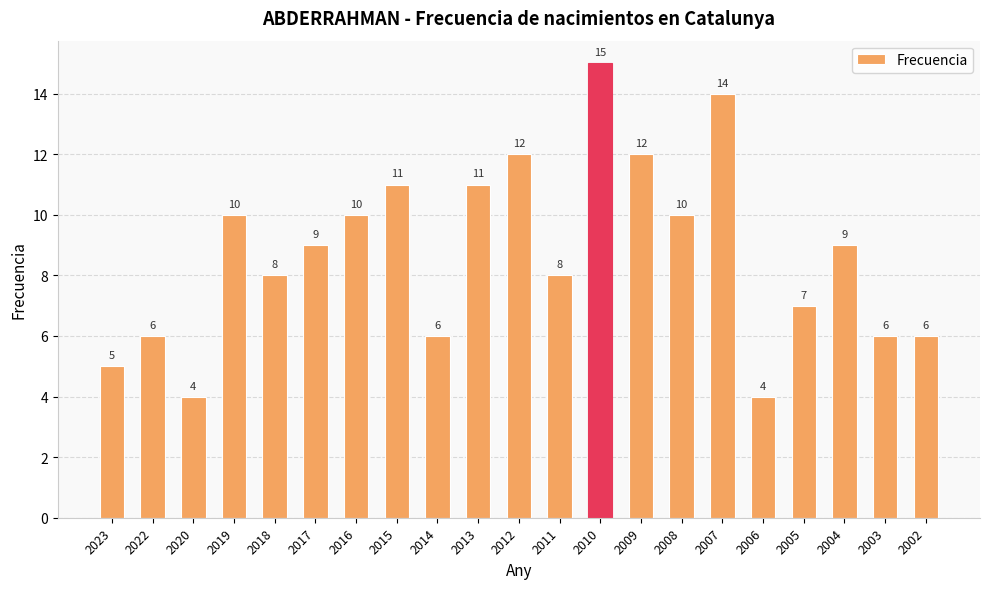

Reading left to right, transcribe all the data shown in this chart.

2023=5	2022=6	2020=4	2019=10	2018=8	2017=9	2016=10	2015=11	2014=6	2013=11	2012=12	2011=8	2010=15	2009=12	2008=10	2007=14	2006=4	2005=7	2004=9	2003=6	2002=6